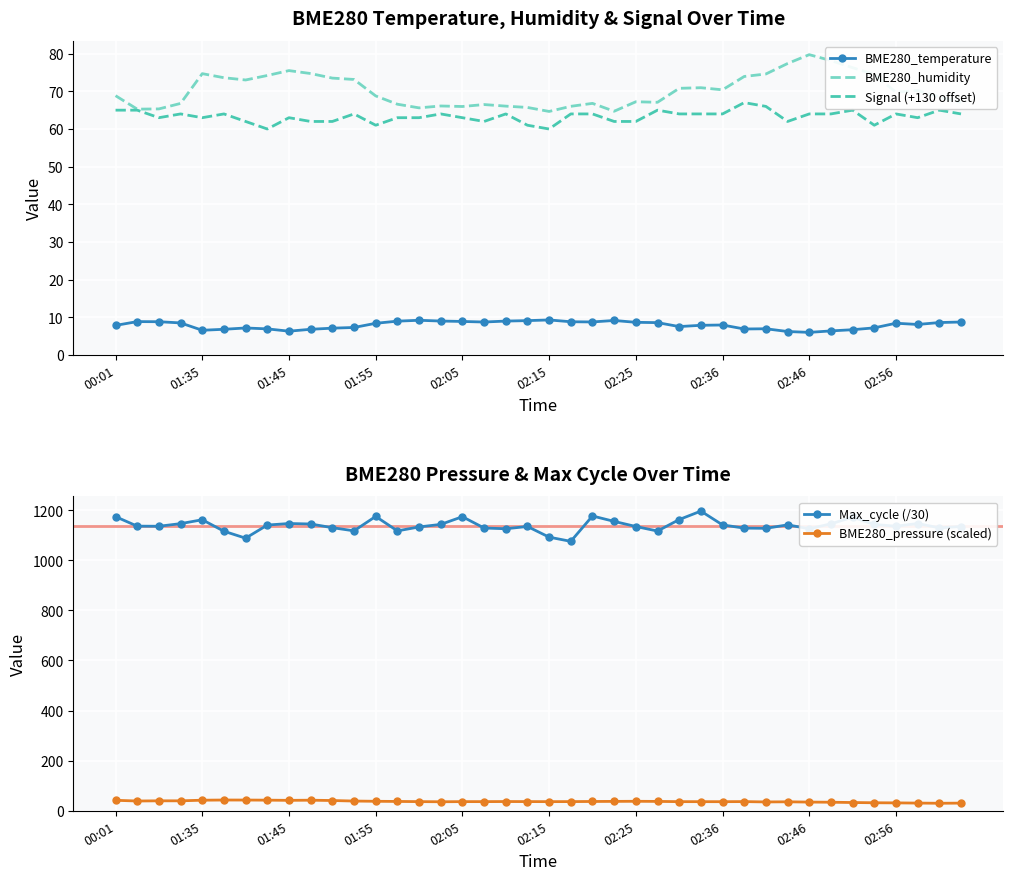

What is the minimum value shown in the chart?

6.0